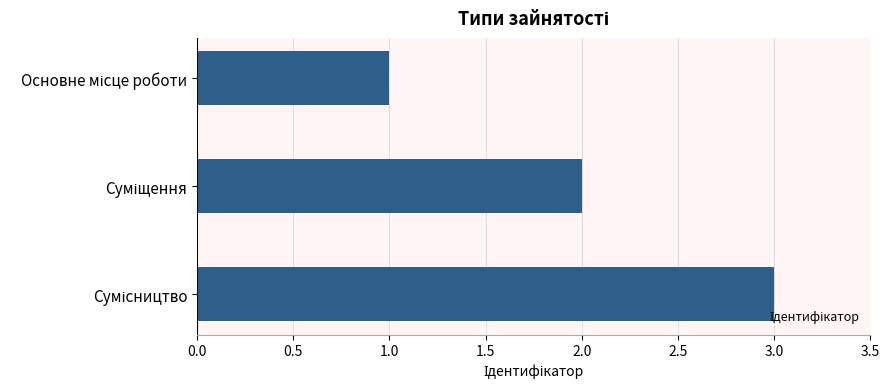

How many data points does each series have?

3